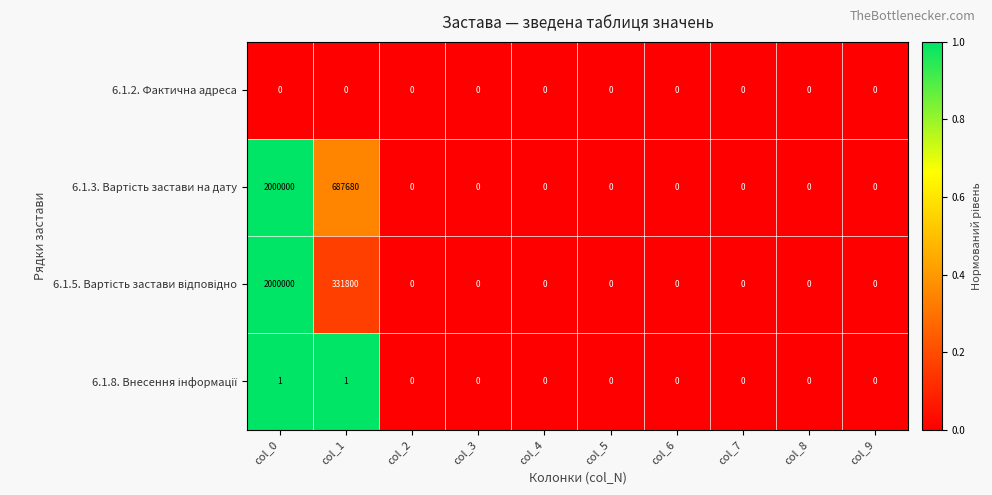

At which category is the sum across all series the highest?

col_0